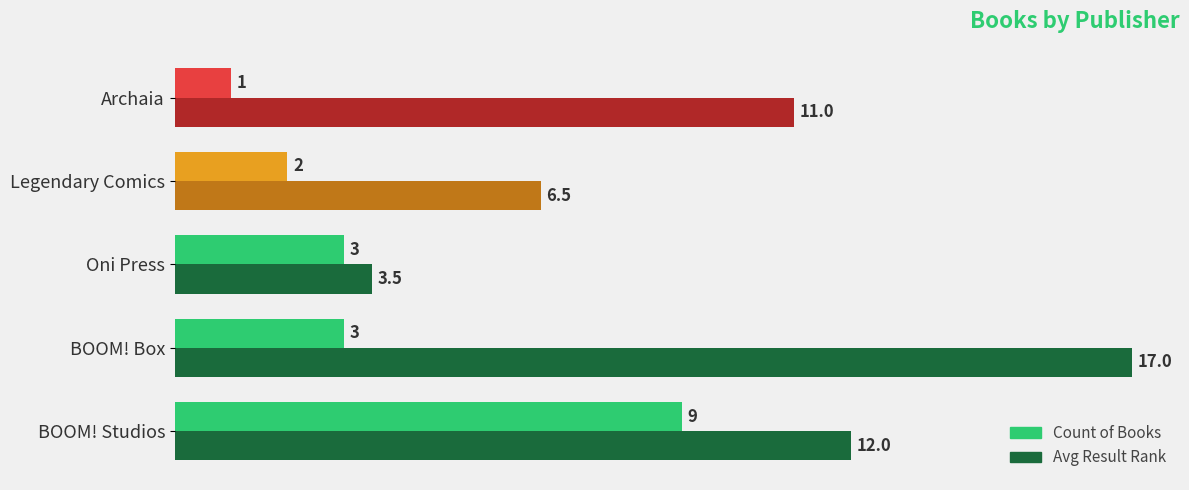

List the series in order of their peak value, lowest first.

Count of Books, Avg Result Rank